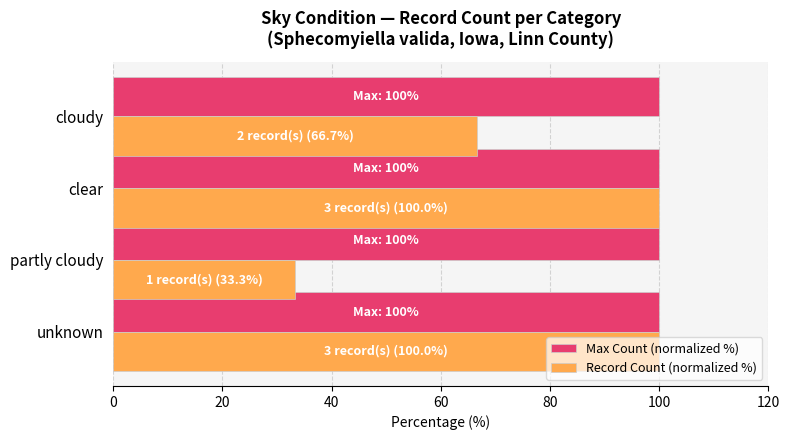

What is the sum of all Max Count (normalized %) values?

400.0